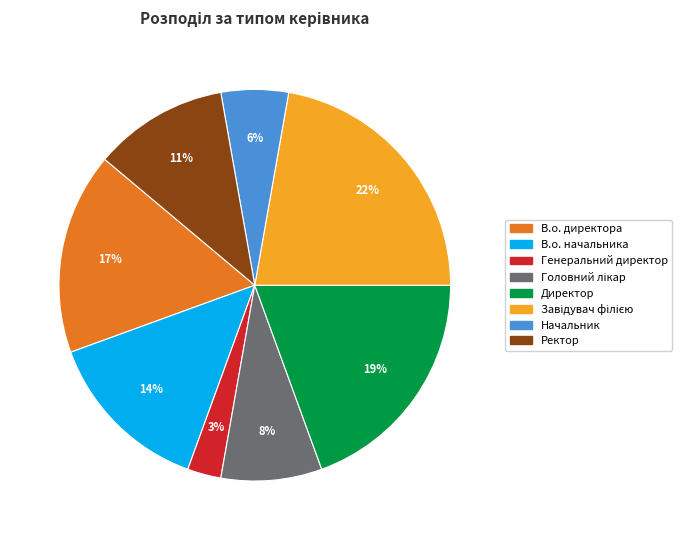

How many segments does this pie chart have?

8